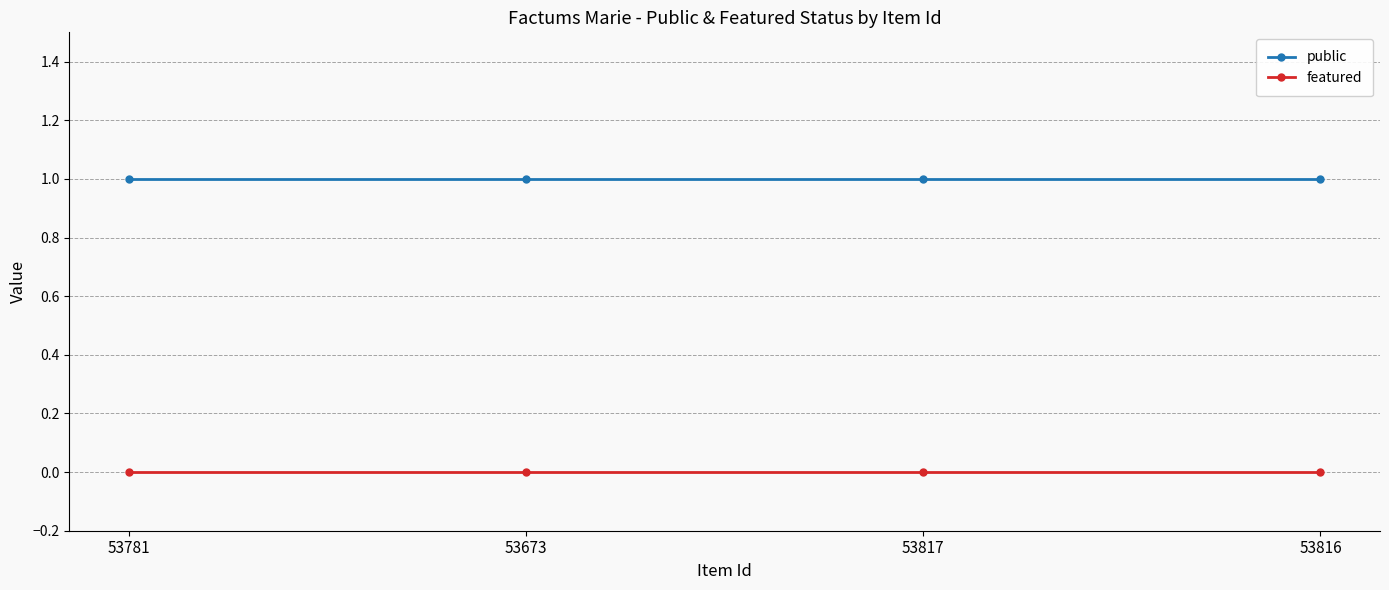

Reading left to right, extract all data points from this chart.

public: 53781=1	53673=1	53817=1	53816=1
featured: 53781=0	53673=0	53817=0	53816=0